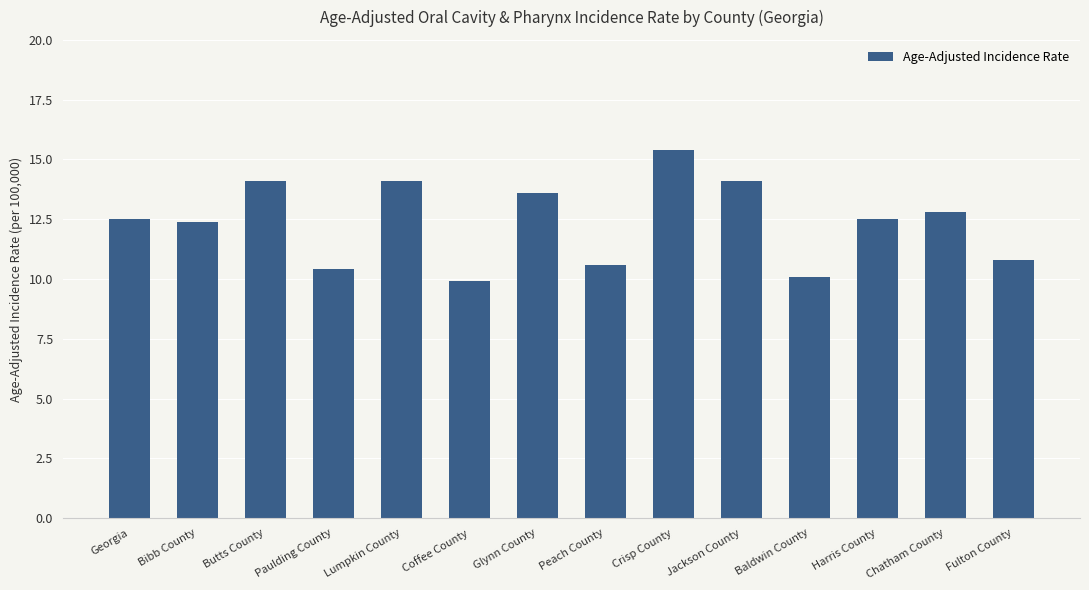

What is the greatest value displayed?

15.4